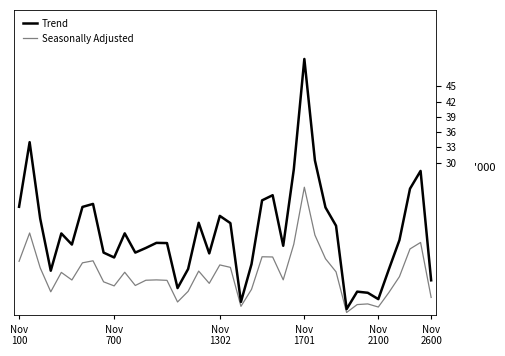

How many lines are shown in the chart?

2